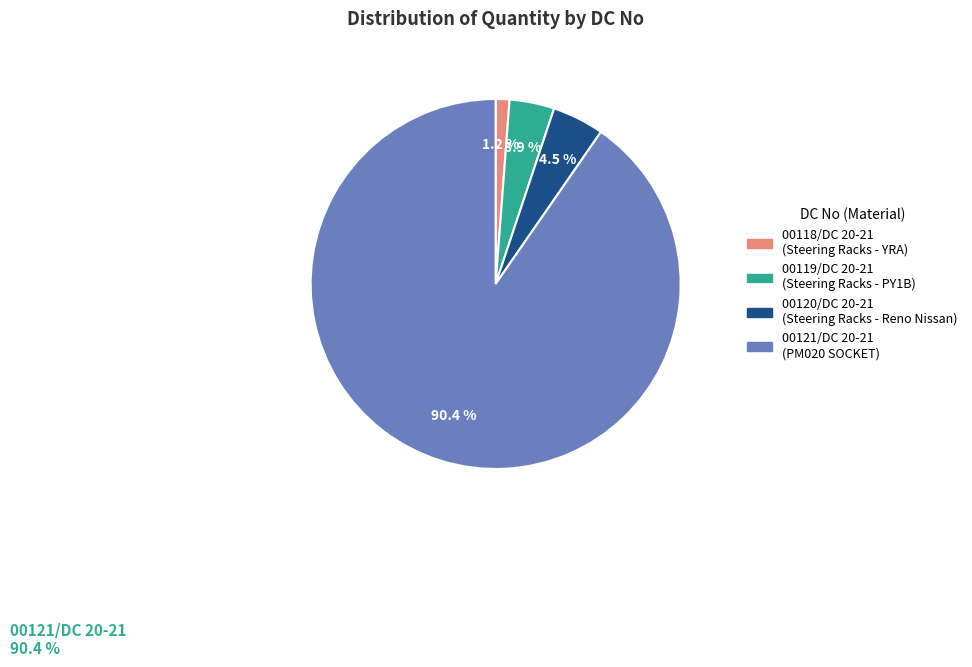

Which has a higher value, 00119/DC 20-21 or 00120/DC 20-21?

00120/DC 20-21